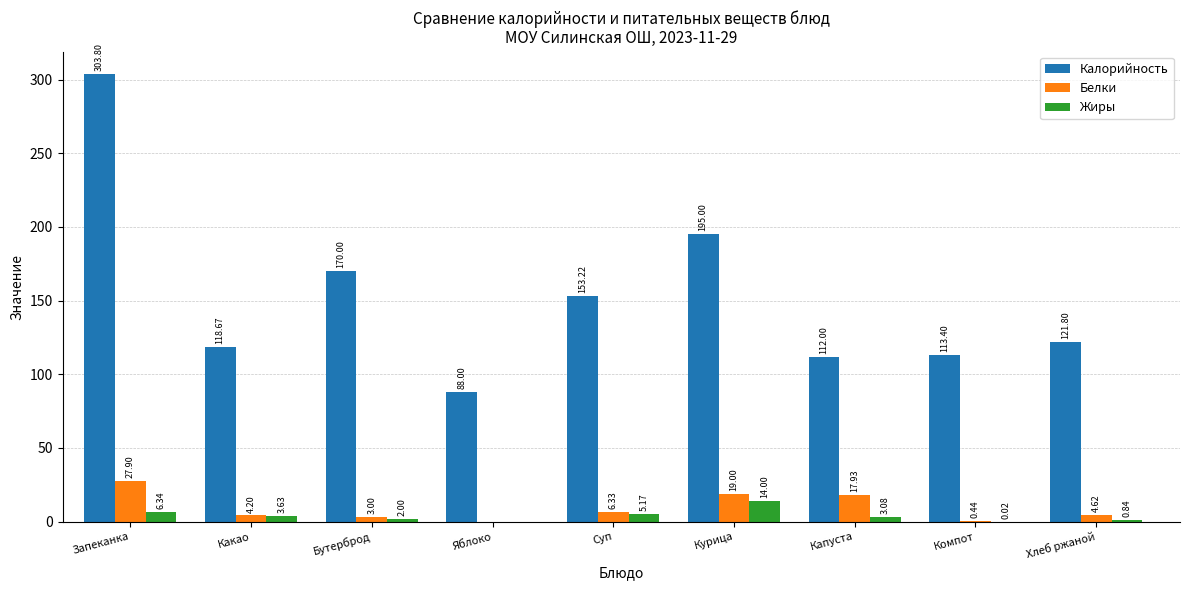

Where does the Белки series first go above 4?

Запеканка